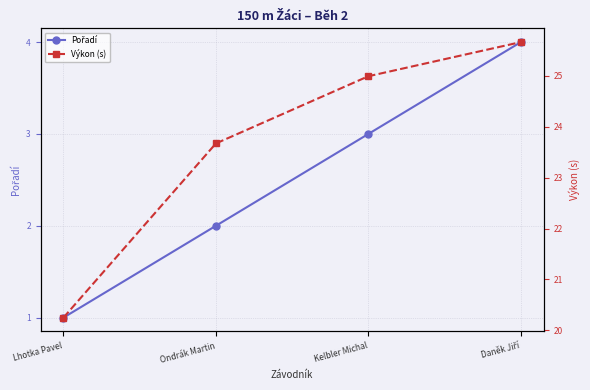

What is the difference between the Pořadí values at Lhotka Pavel and Daněk Jiří?

3.0